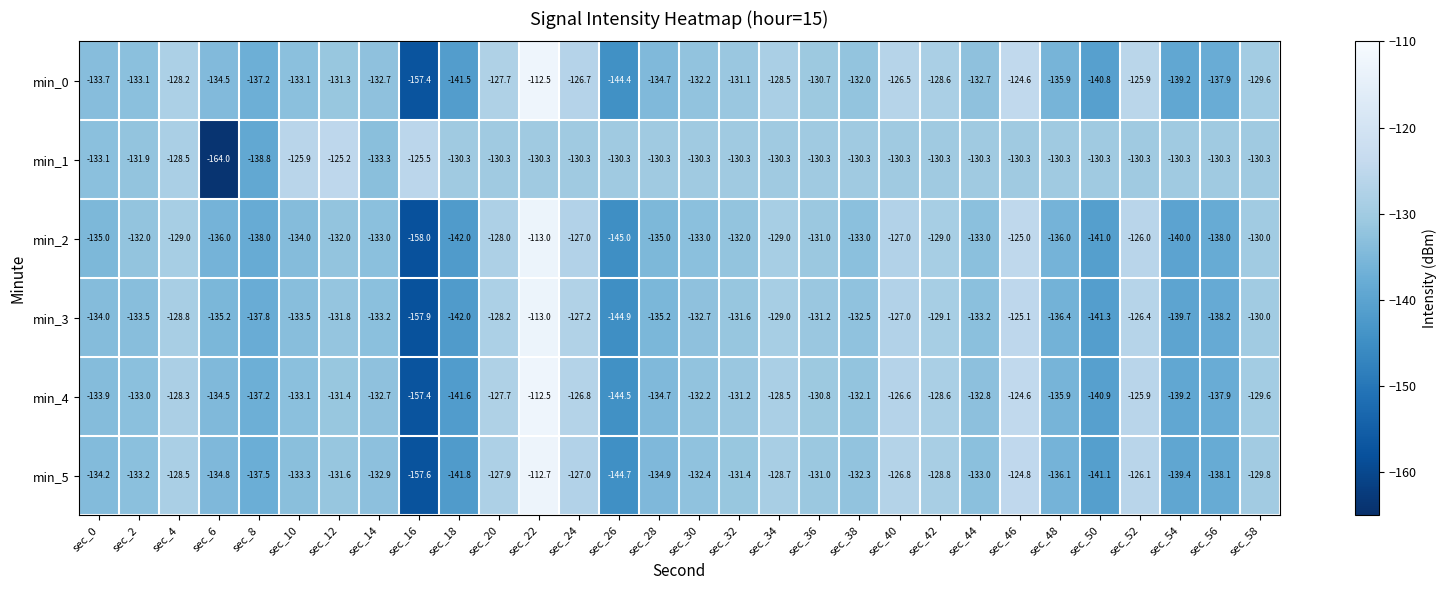

The min_1 series shows -130.3 at sec_46. True or false?

True